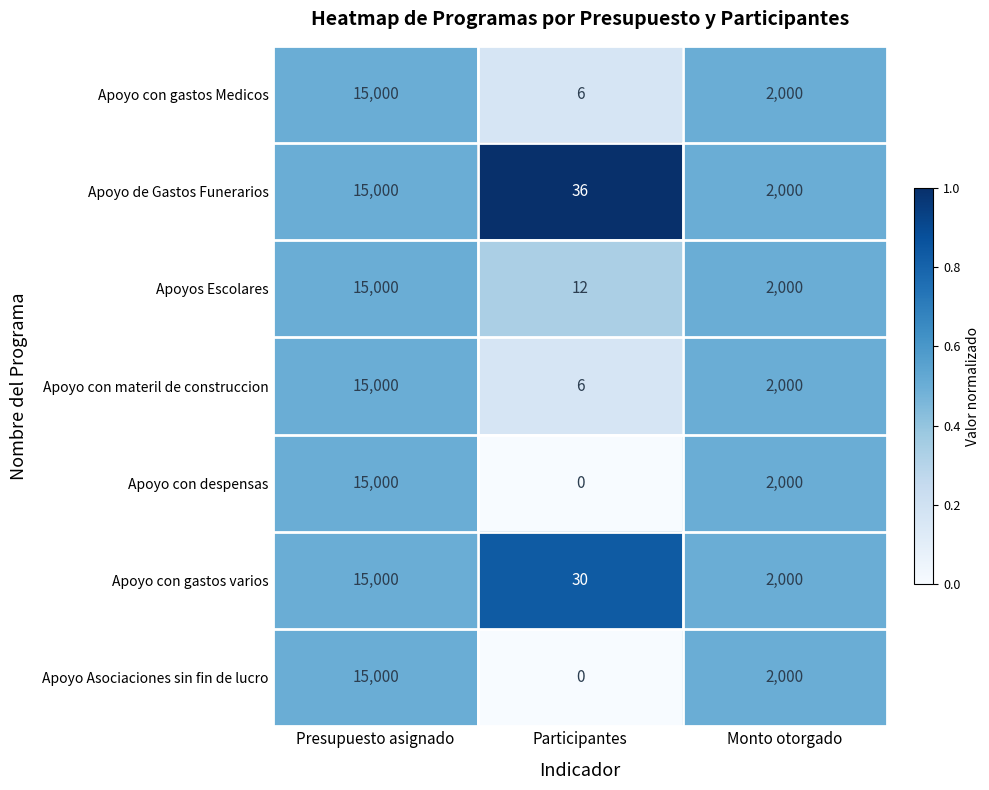

What is the sum of the Apoyo con gastos Medicos values at Monto otorgado and Participantes?

2006